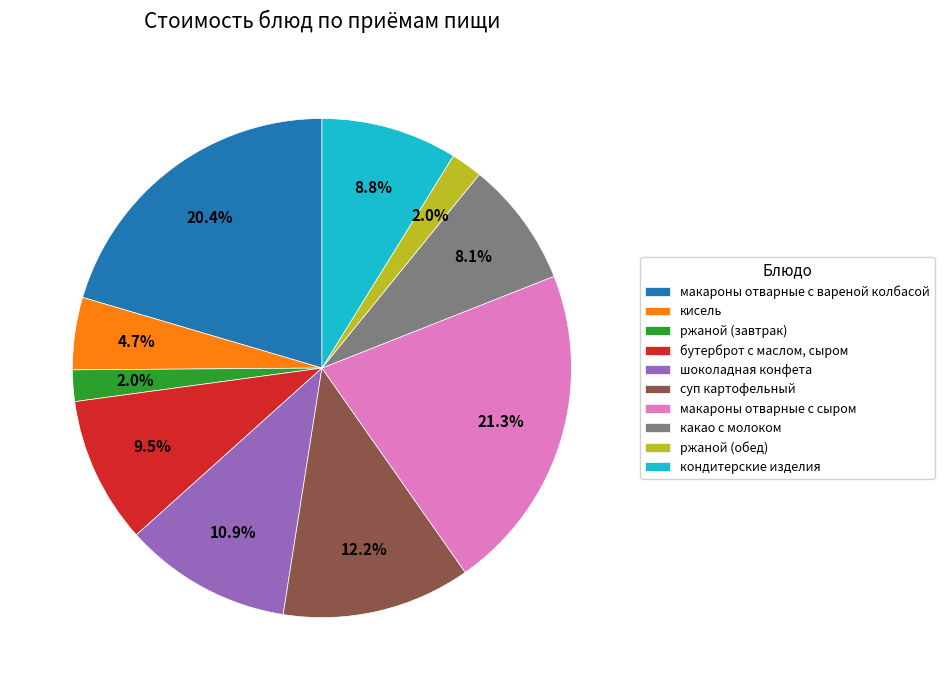

Does макароны отварные с вареной колбасой represent more than half of the total?

No